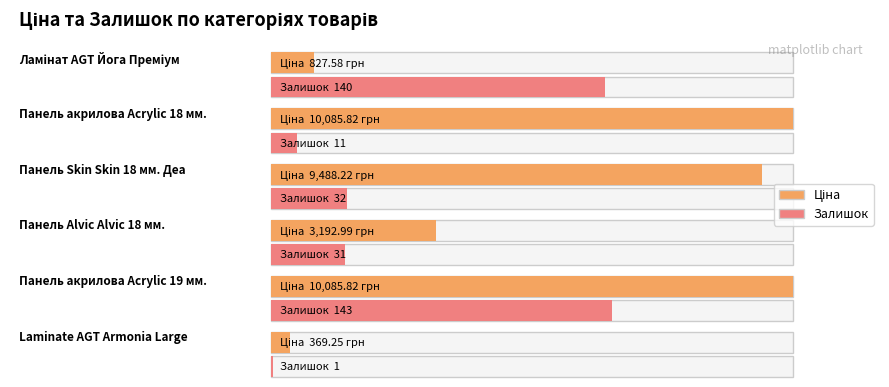

Reading left to right, extract all data points from this chart.

Ціна: 827.6	10085.8	9488.2	3193.0	10085.8	369.2
Залишок: 140.0	11.0	32.0	31.0	143.0	1.0